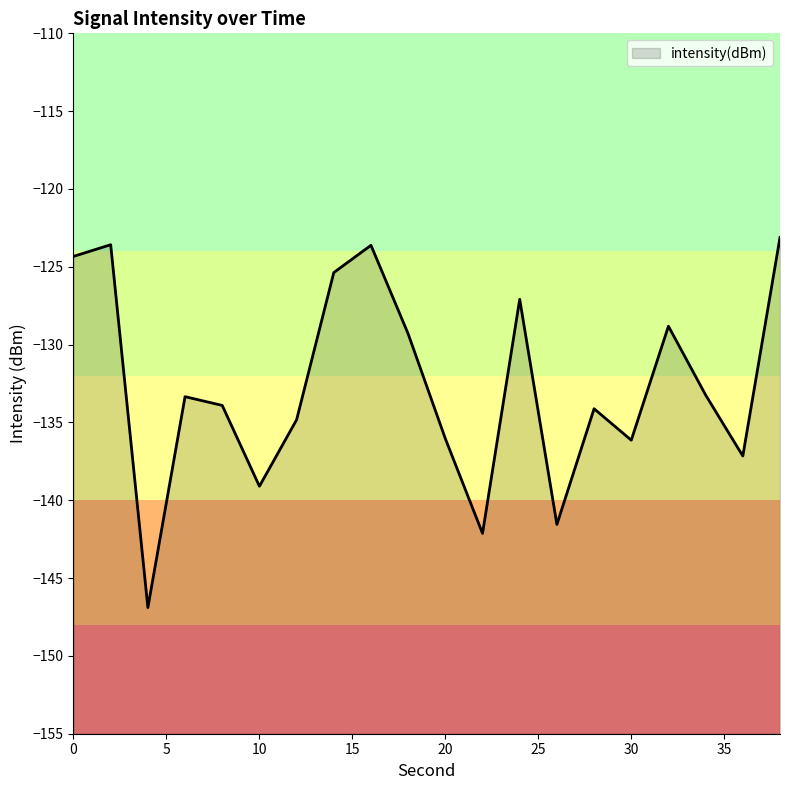

What is the difference between the values at 2 and 38?

0.5